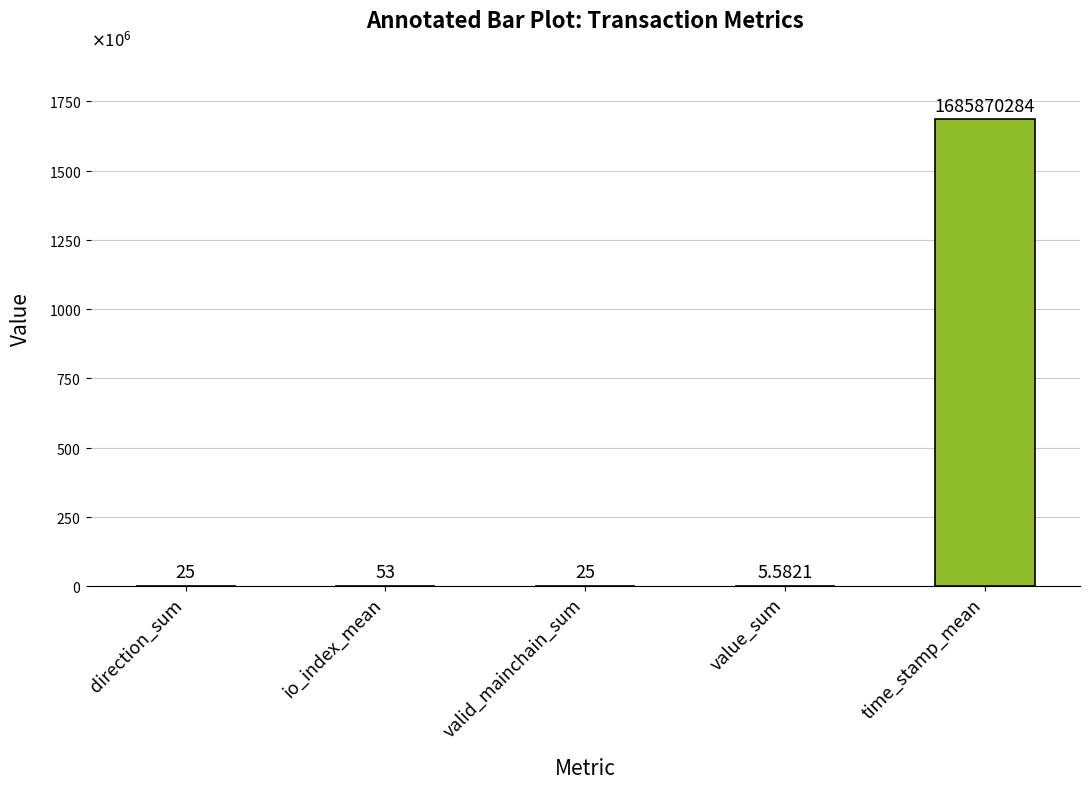

What is the smallest value displayed?

5.6